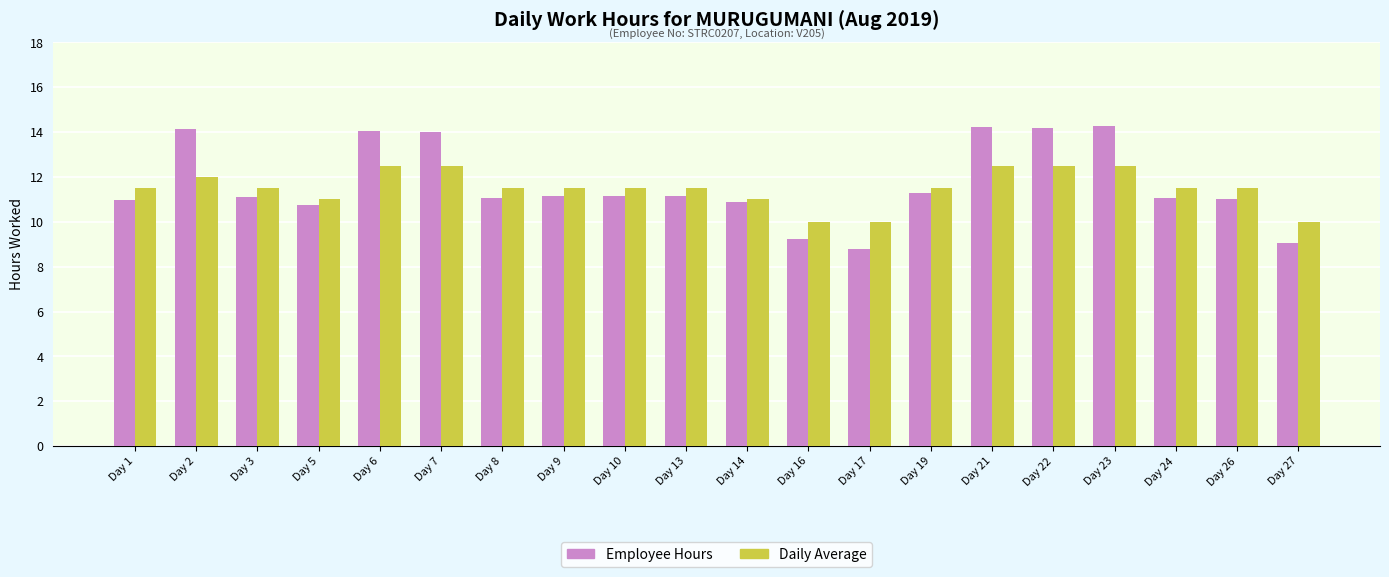

How many bars are there in total?

40